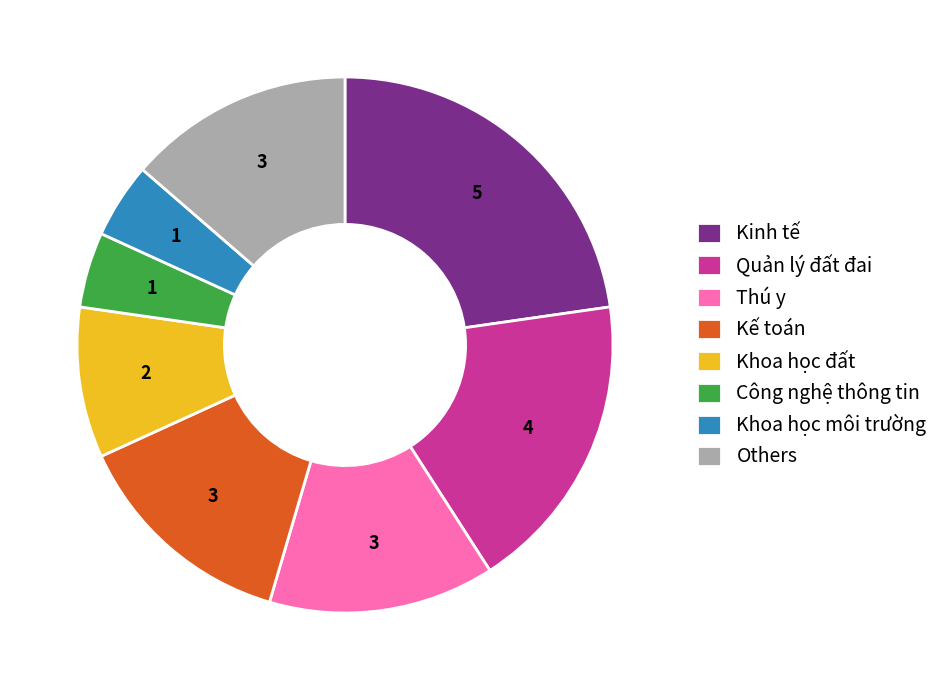

Is the sum of Công nghệ thông tin and Thú y greater than half?

No